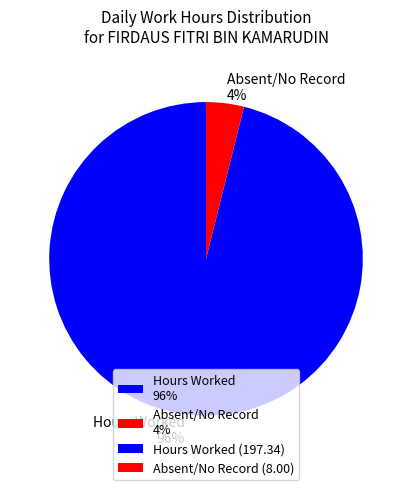

Is the sum of Hours Worked 96% and Absent/No Record 4% greater than half?

Yes